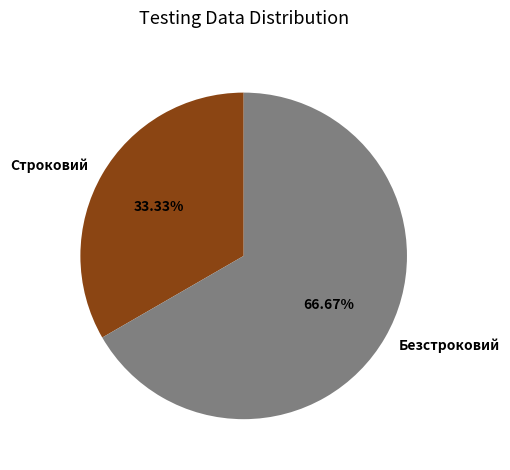

To the nearest percent, what percentage of the pie is Безстроковий?

67%